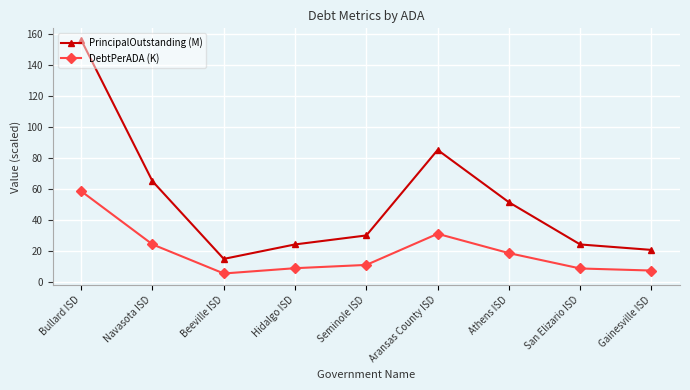

Does the chart display data point markers on the line(s)?

Yes